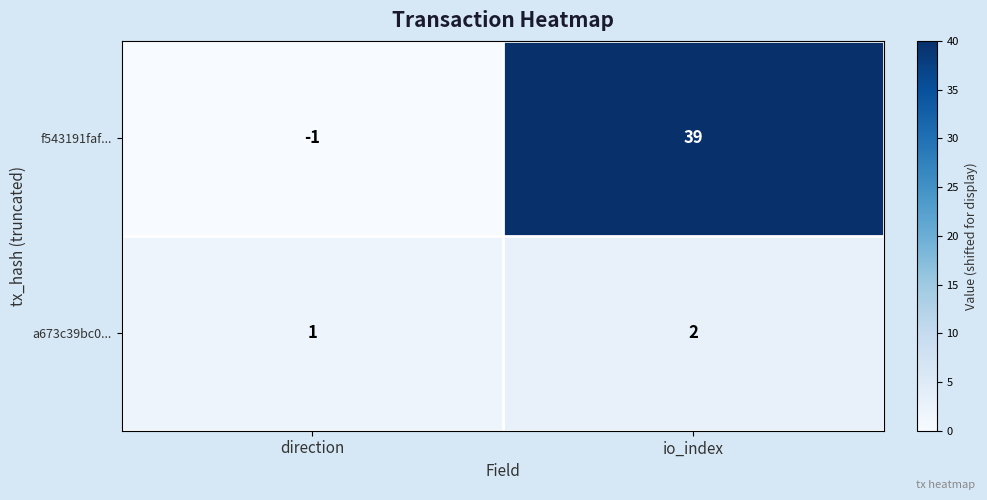

Which series changed the most between direction and io_index?

f543191faf...